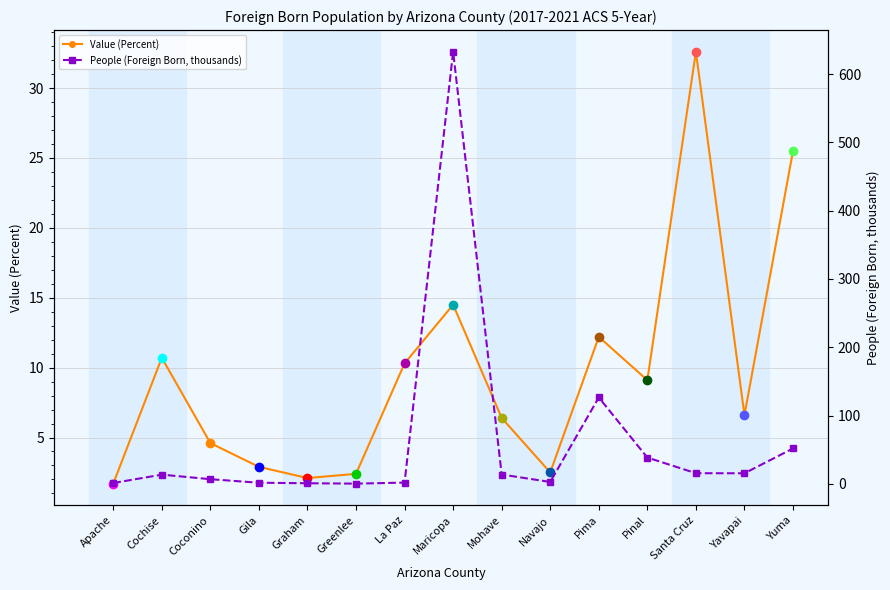

What is the label of the 3rd point from the right?

Santa Cruz